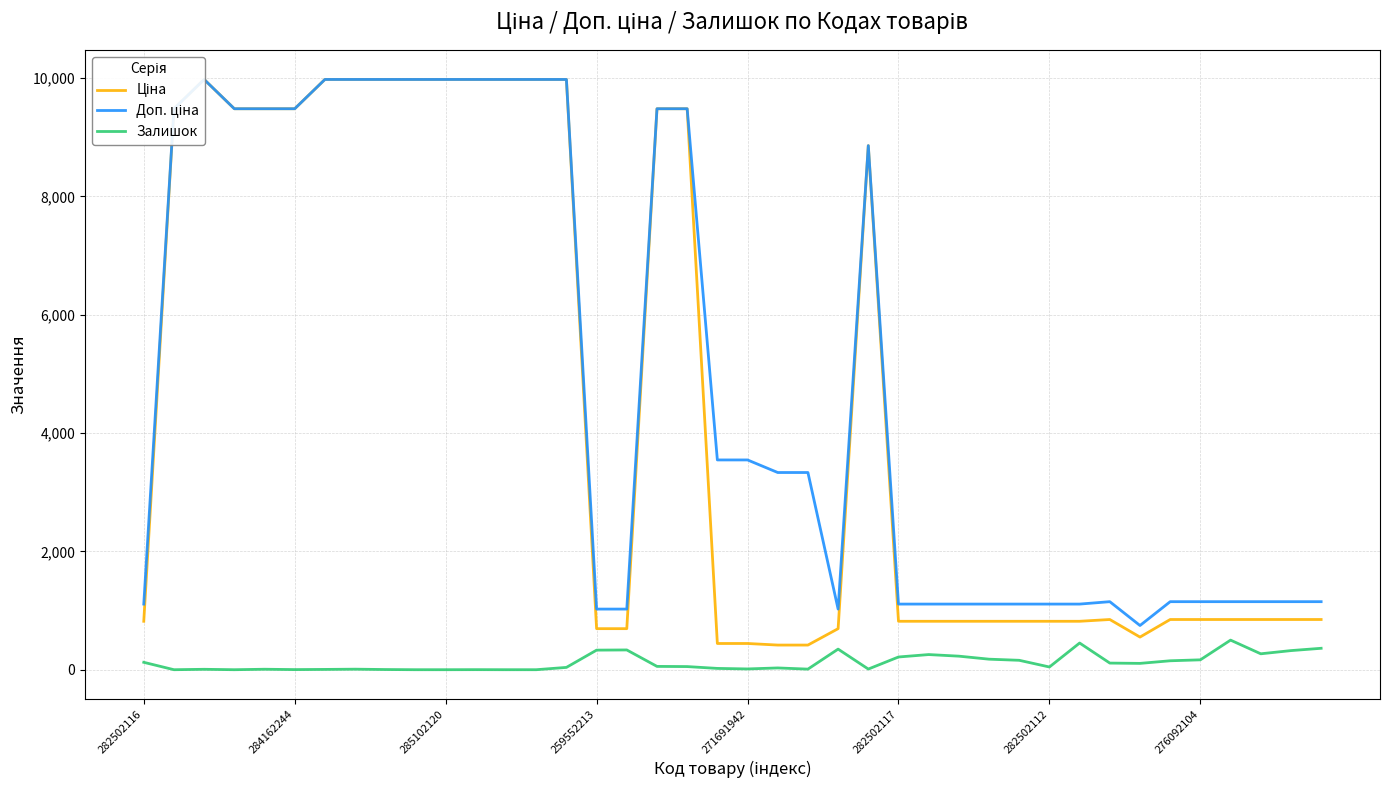

True or false: Доп. ціна has more than 0 points higher than both neighbors.

True